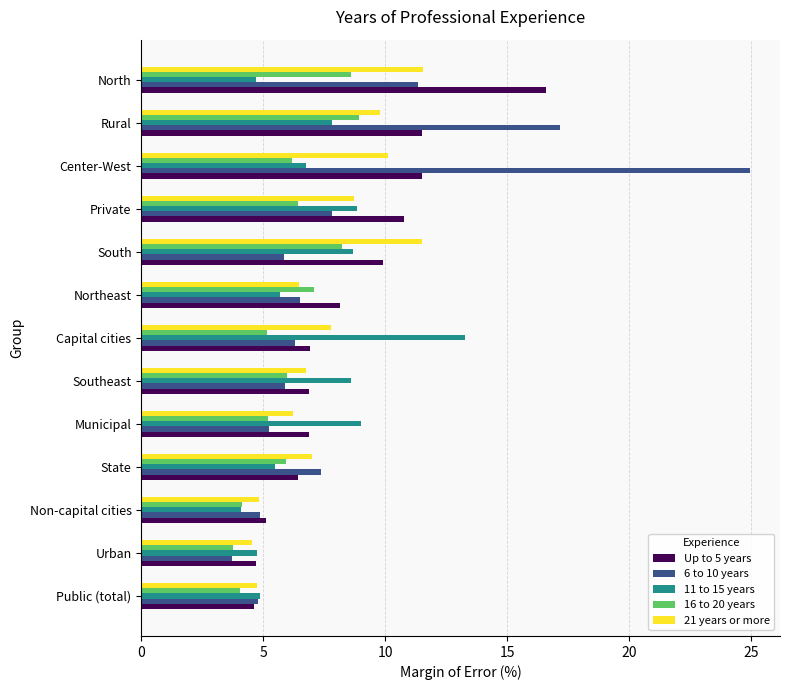

What is the smallest value displayed?

3.7